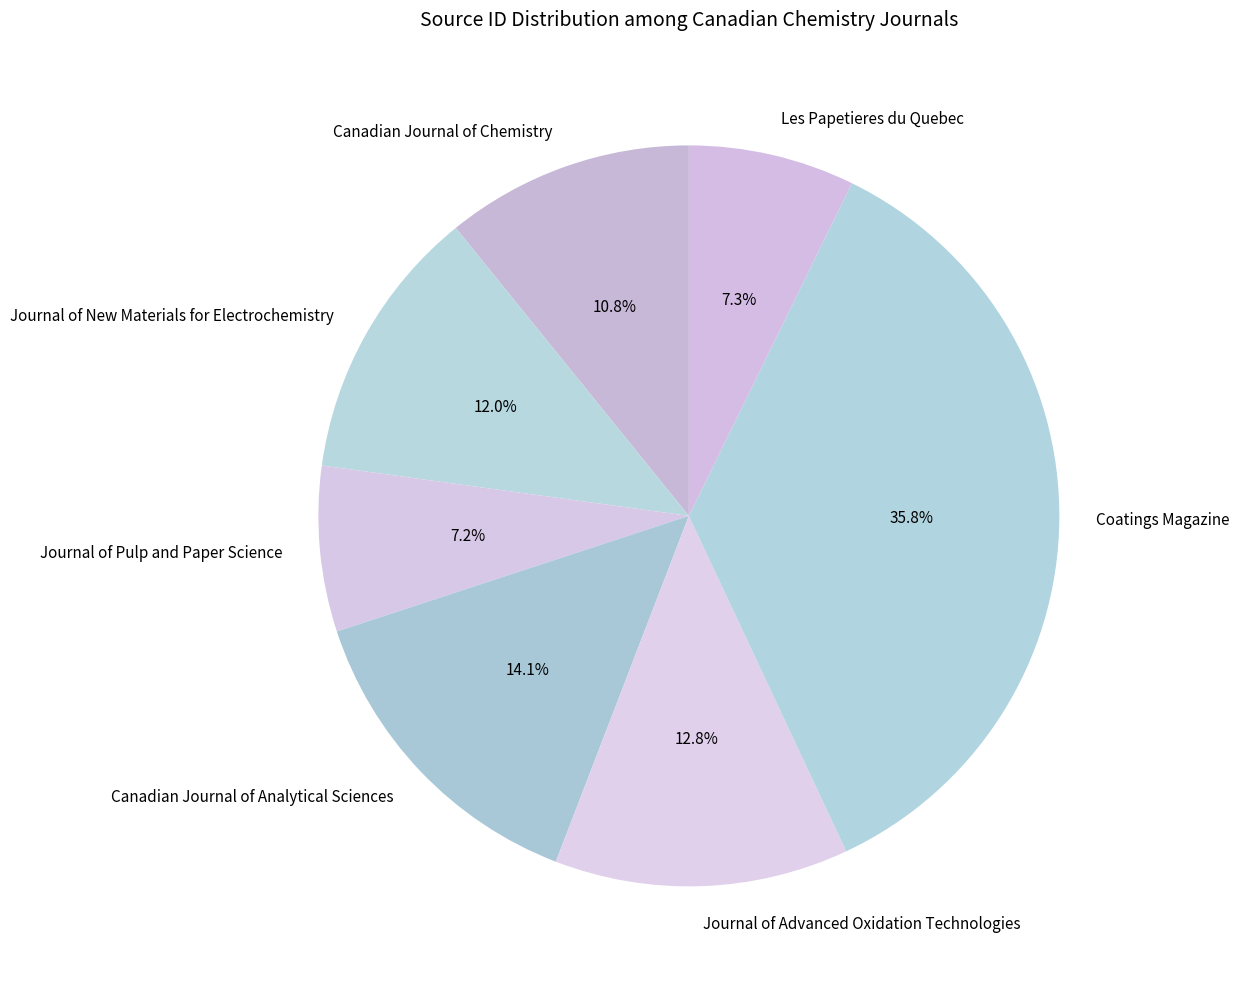

What portion of the pie excludes Journal of Pulp and Paper Science?

92.8%